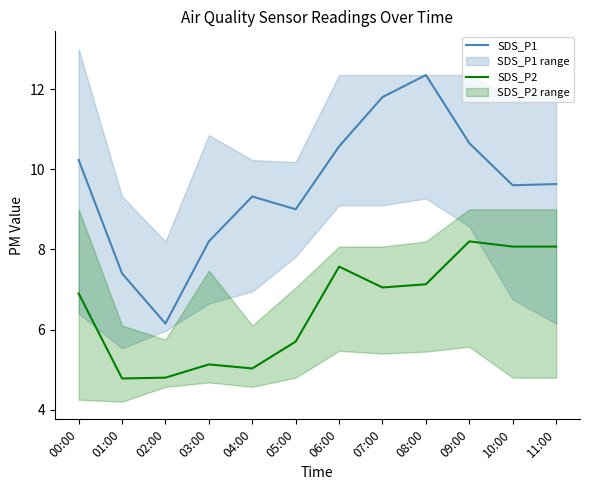

How many data points in SDS_P2 are above 7?

6